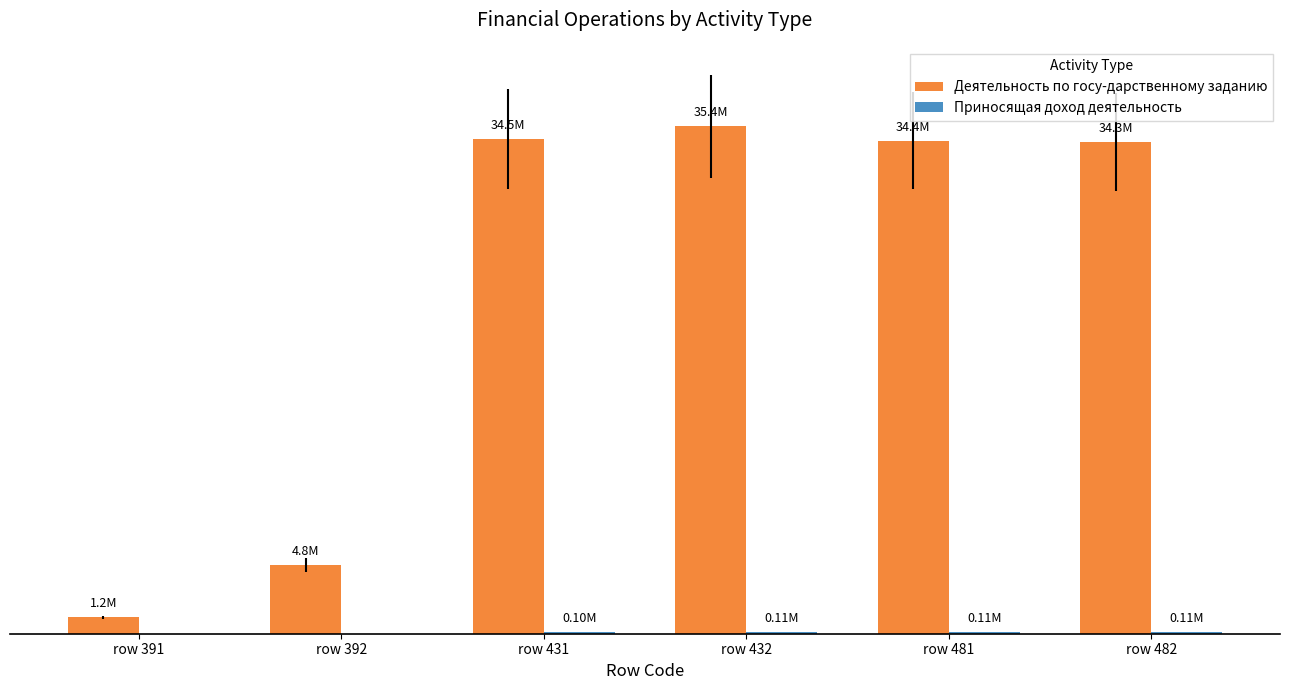

What is the difference between the Деятельность по госу-дарственному заданию values at row 392 and row 482?

29497420.6